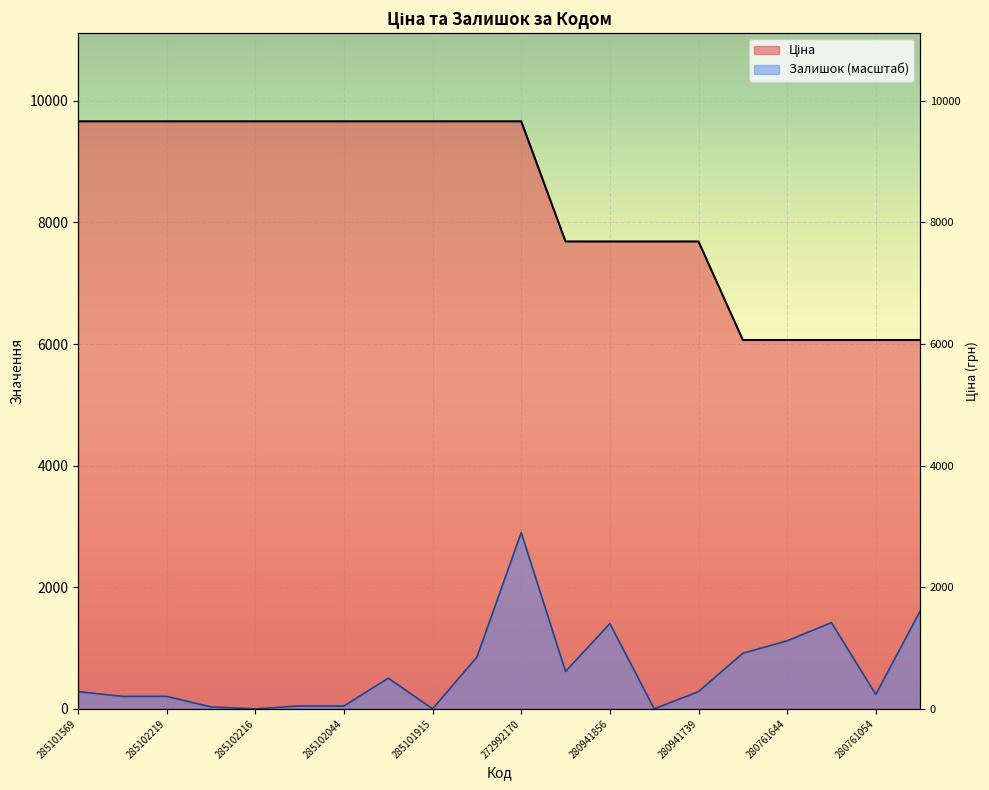

True or false: Ціна and Залишок cross at least once.

False